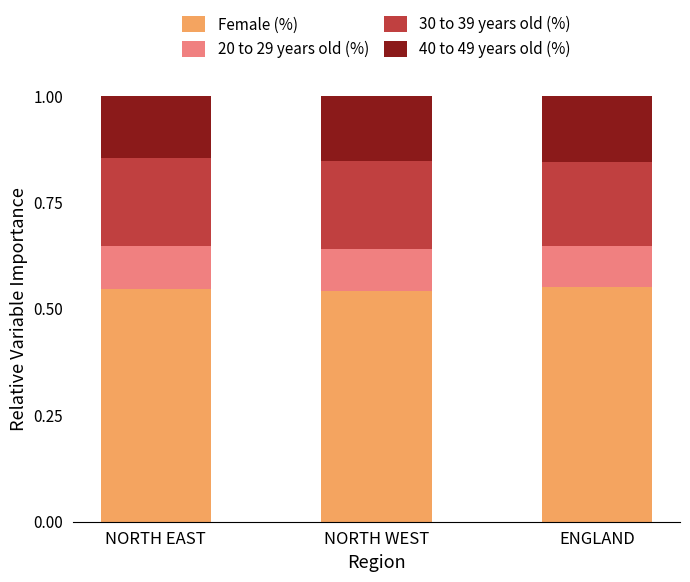

What is the total value across all series at NORTH EAST?

1.0